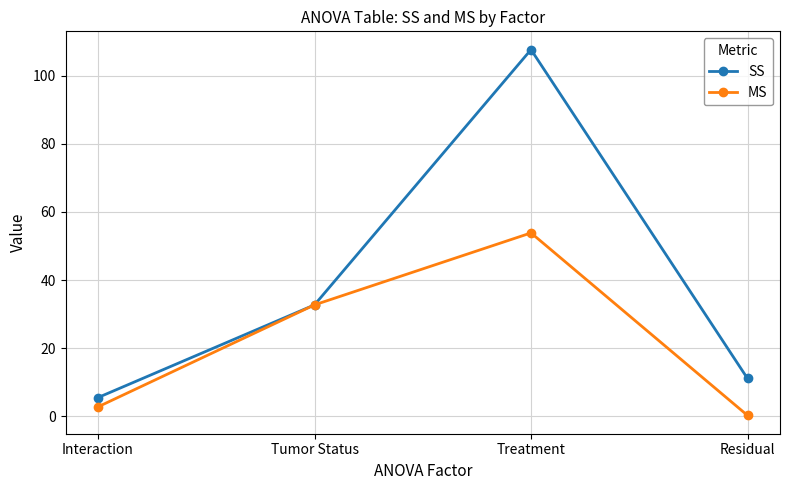

Which series has the largest range (max minus min)?

SS